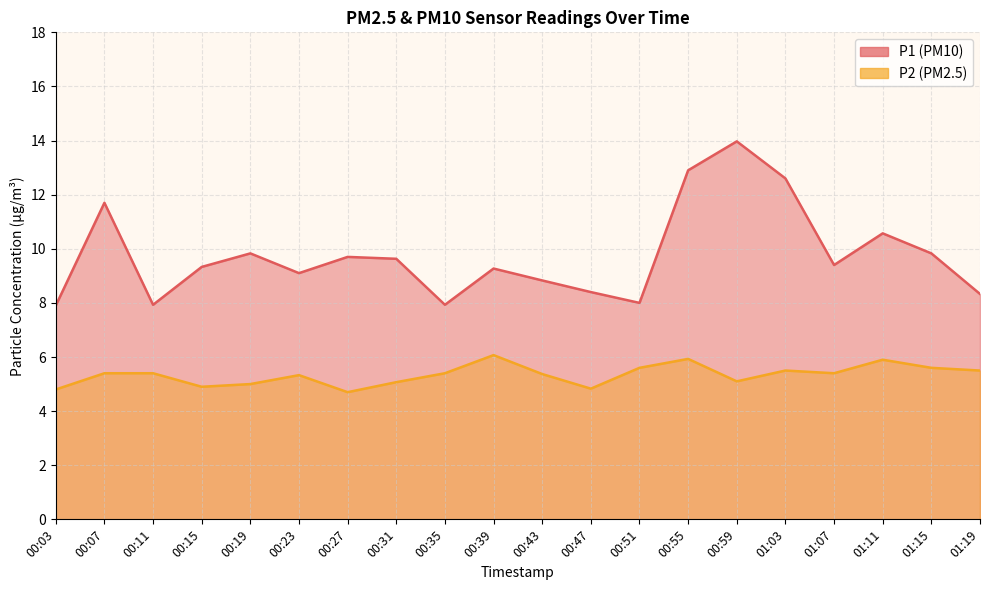

Reading left to right, list all the values displayed in this chart.

P1: 00:03=7.9	00:07=11.7	00:11=7.9	00:15=9.3	00:19=9.8	00:23=9.1	00:27=9.7	00:31=9.6	00:35=7.9	00:39=9.3	00:43=8.8	00:47=8.4	00:51=8.0	00:55=12.9	00:59=14.0	01:03=12.6	01:07=9.4	01:11=10.6	01:15=9.8	01:19=8.3
P2: 00:03=4.8	00:07=5.4	00:11=5.4	00:15=4.9	00:19=5.0	00:23=5.3	00:27=4.7	00:31=5.1	00:35=5.4	00:39=6.1	00:43=5.4	00:47=4.8	00:51=5.6	00:55=5.9	00:59=5.1	01:03=5.5	01:07=5.4	01:11=5.9	01:15=5.6	01:19=5.5